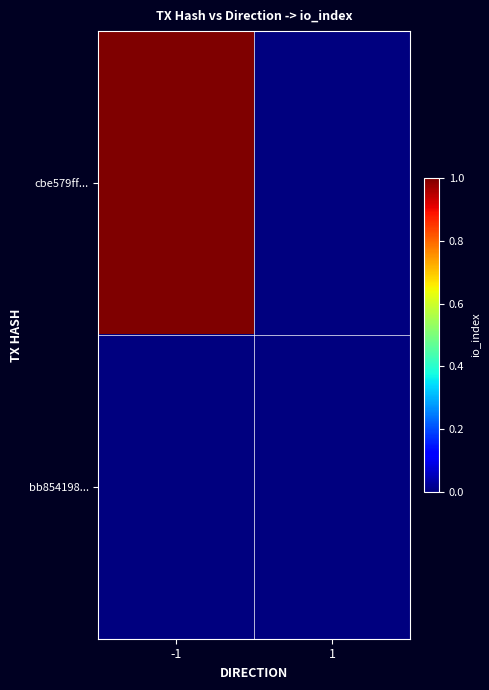

Which label corresponds to the largest value in the chart?

-1